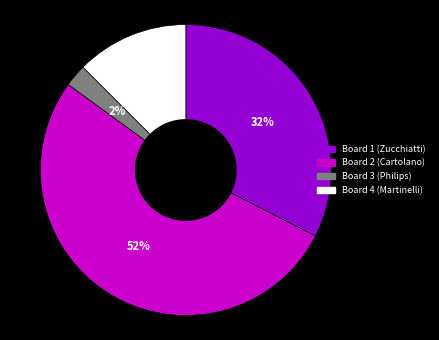

Which has a higher value, Board 2 (Cartolano) or Board 1 (Zucchiatti)?

Board 2 (Cartolano)